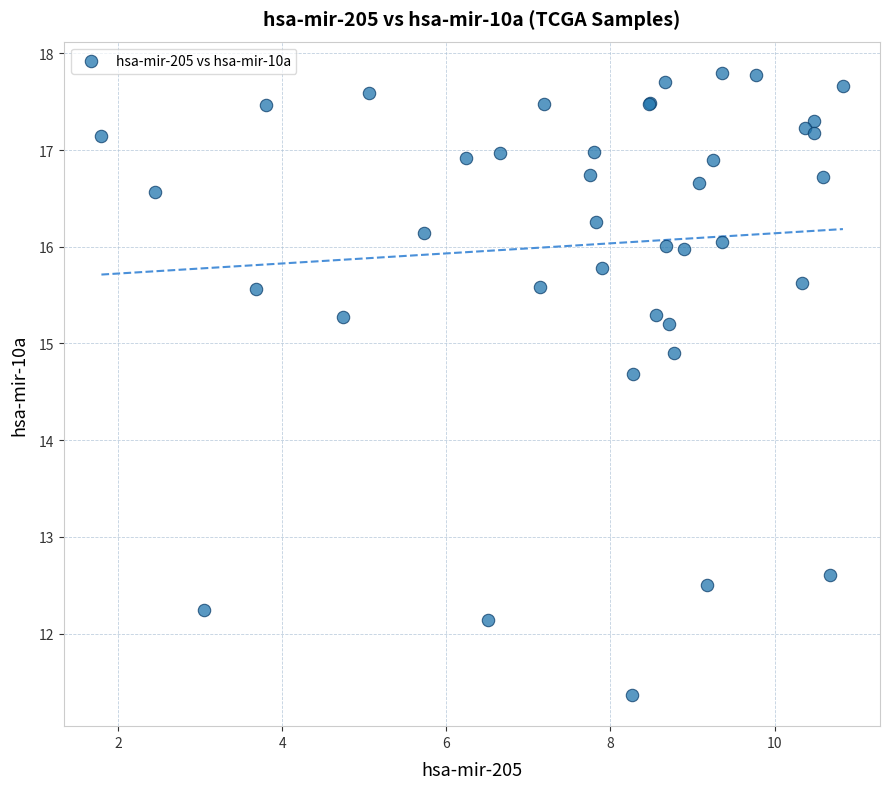

What Y value in the scatter plot is closest to 14?

14.7